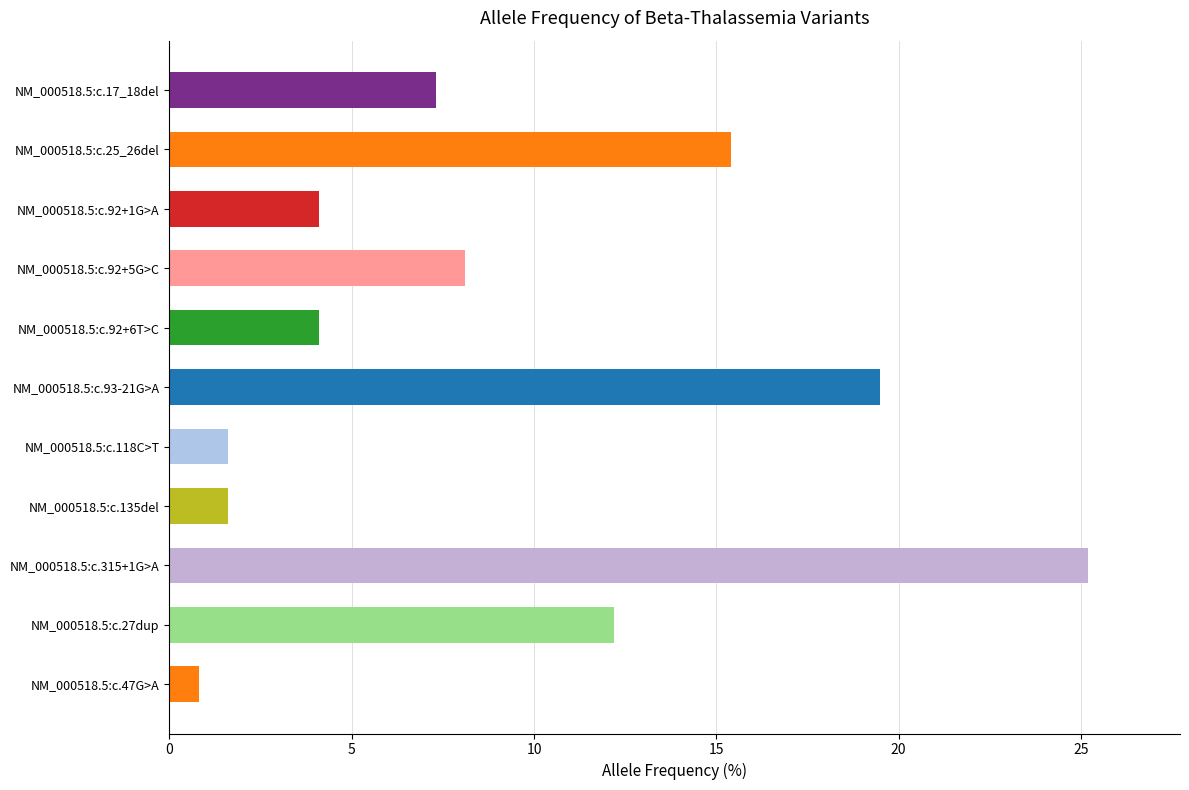

Reading top to bottom, what are all the values shown in this chart?

NM_000518.5:c.17_18del=7.3	NM_000518.5:c.25_26del=15.4	NM_000518.5:c.92+1G>A=4.1	NM_000518.5:c.92+5G>C=8.1	NM_000518.5:c.92+6T>C=4.1	NM_000518.5:c.93-21G>A=19.5	NM_000518.5:c.118C>T=1.6	NM_000518.5:c.135del=1.6	NM_000518.5:c.315+1G>A=25.2	NM_000518.5:c.27dup=12.2	NM_000518.5:c.47G>A=0.8